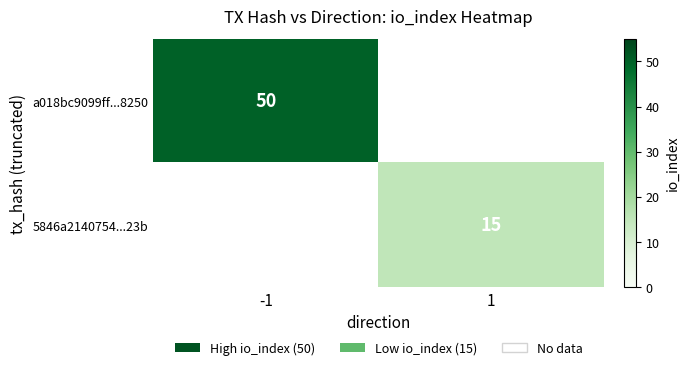

The a018bc9099ff...8250 series shows 50 at -1. True or false?

True